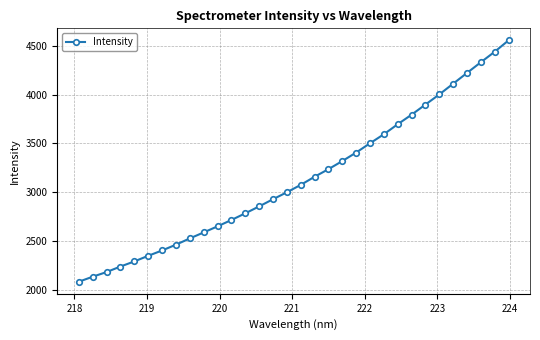

What is the difference between the maximum and second lowest values?

2421.5